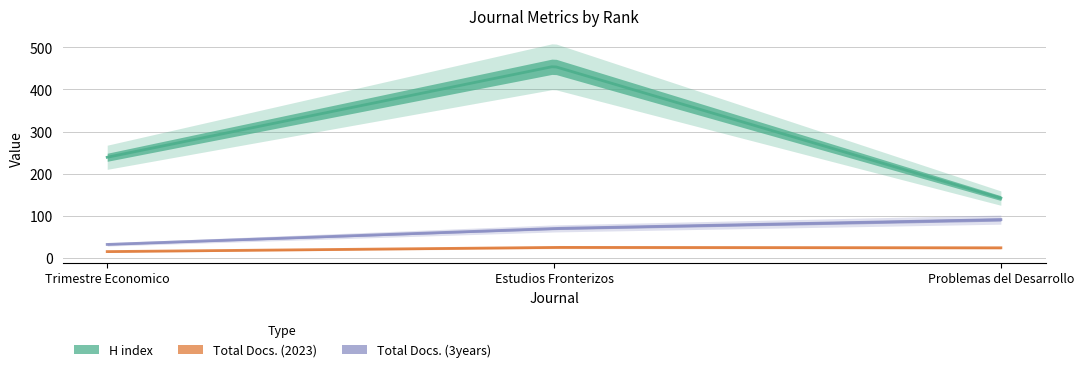

Between Problemas del Desarrollo and Trimestre Economico, which is larger?

Trimestre Economico